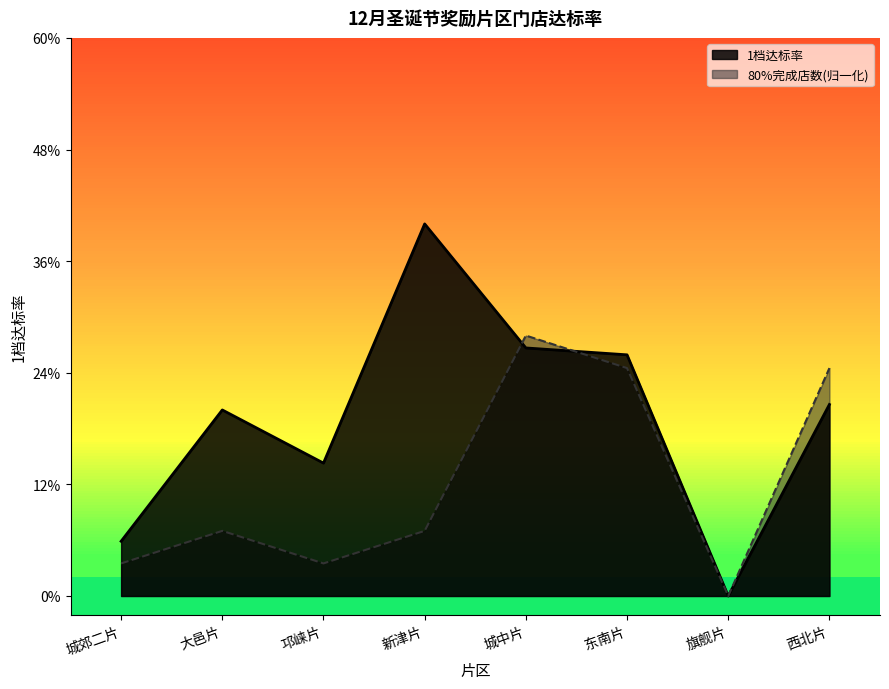

Where do 80%完成店数 and 1档达标率 first cross each other?

新津片 and 城中片